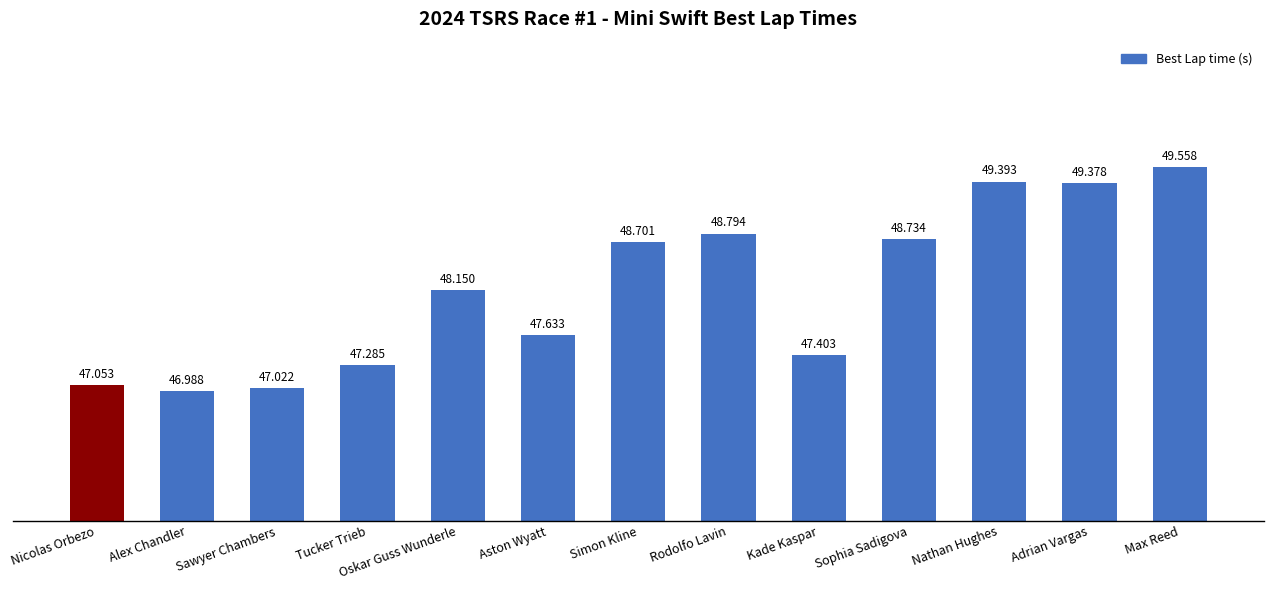

Where is the data nearest to the value 48?

Oskar Guss Wunderle